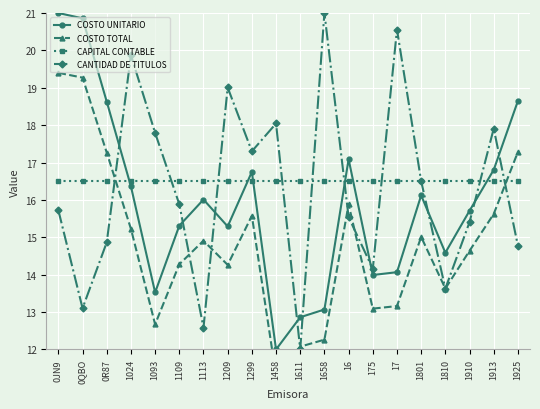

How many times do CAPITAL CONTABLE and CANTIDAD DE TITULOS cross each other?

10